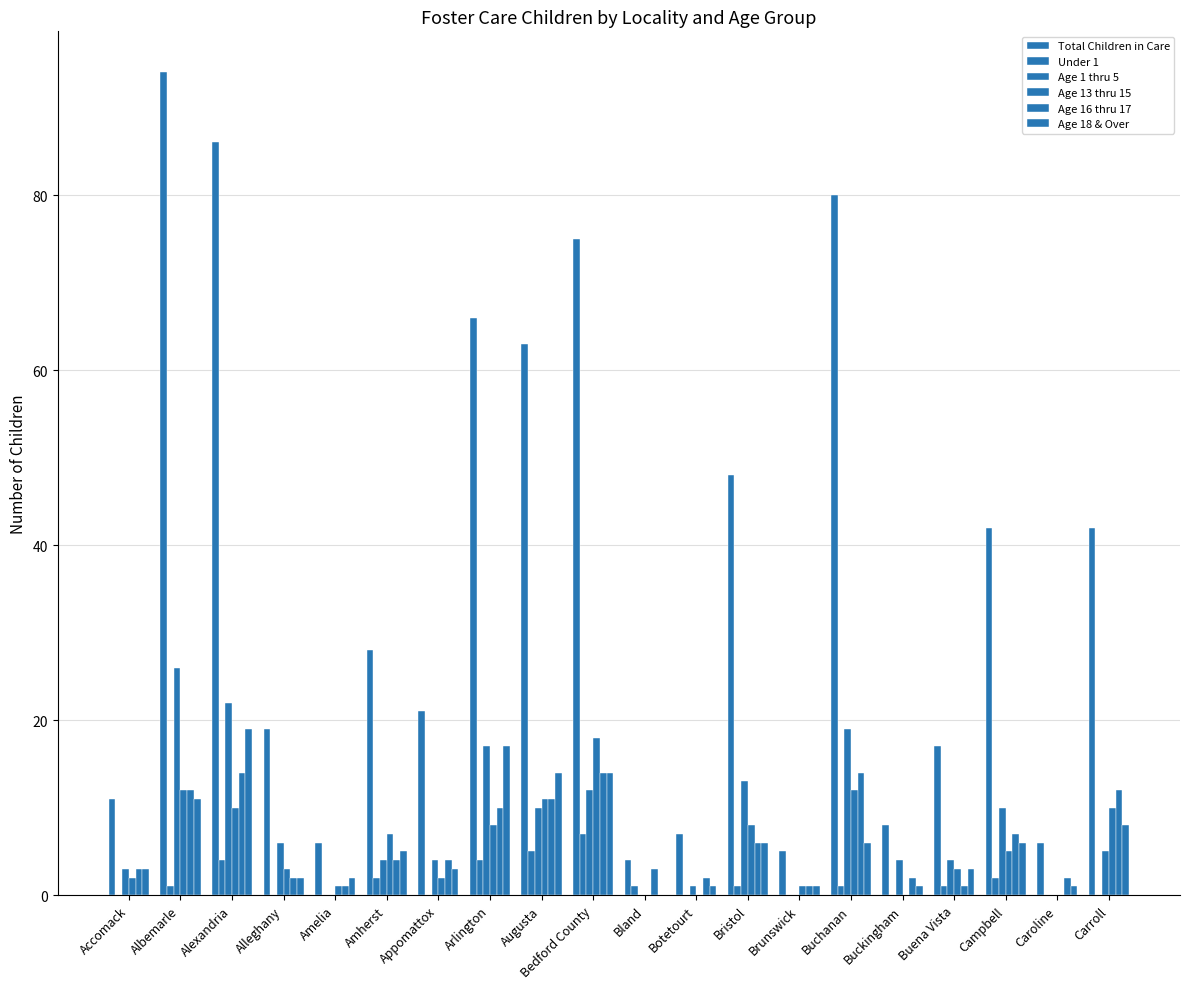

Count the number of categories in the chart.

20